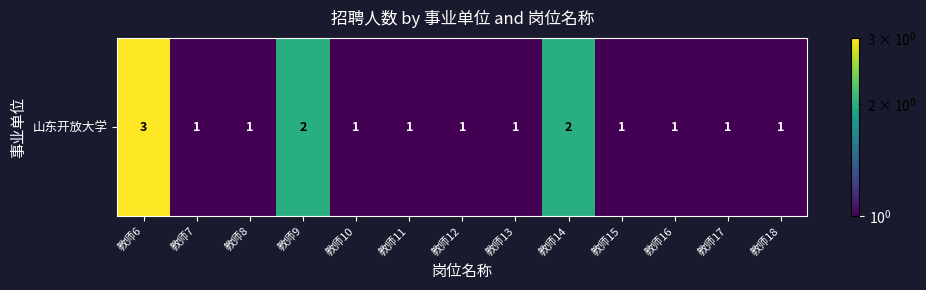

Which label corresponds to the largest value in the chart?

教师6